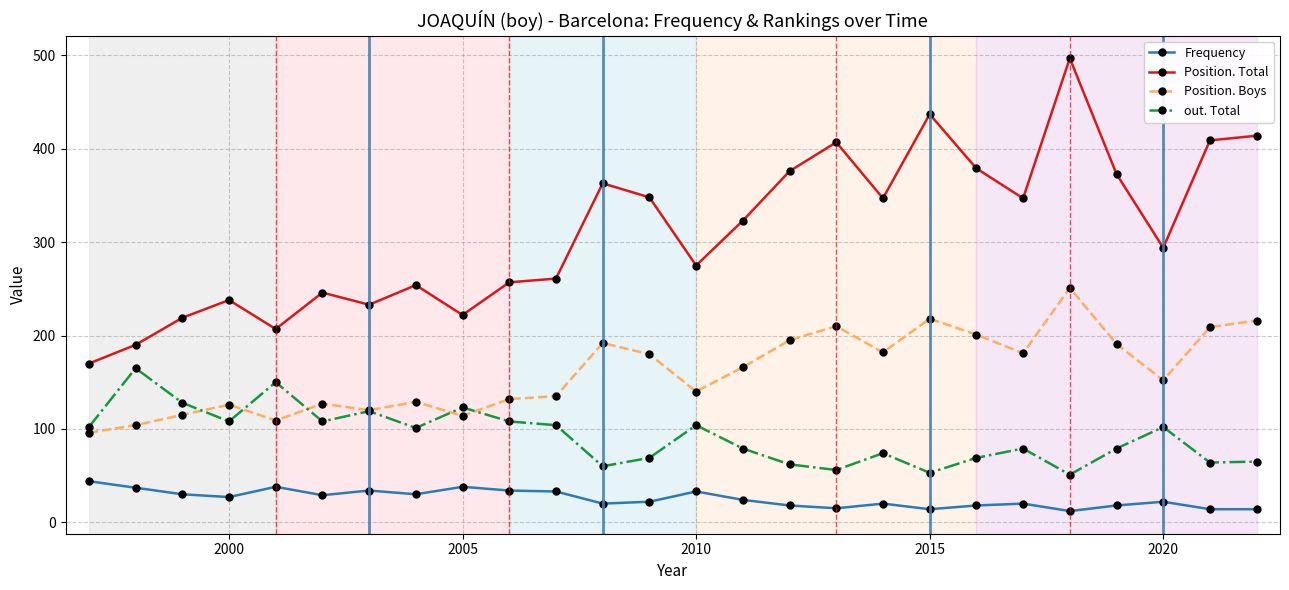

What is the sum of all Position. Total values?

8086